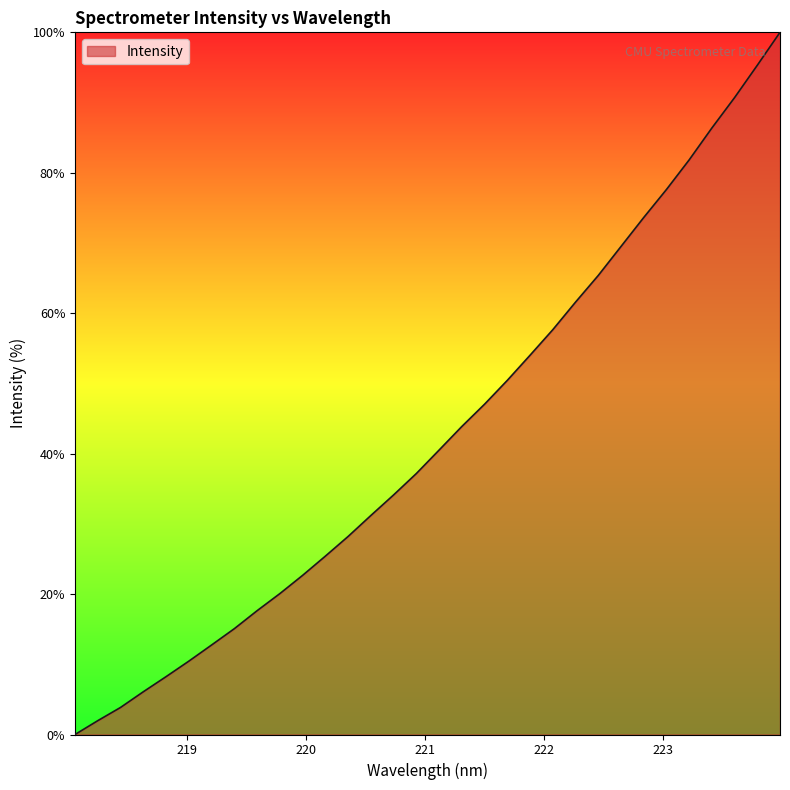

How many lines are shown in the chart?

1